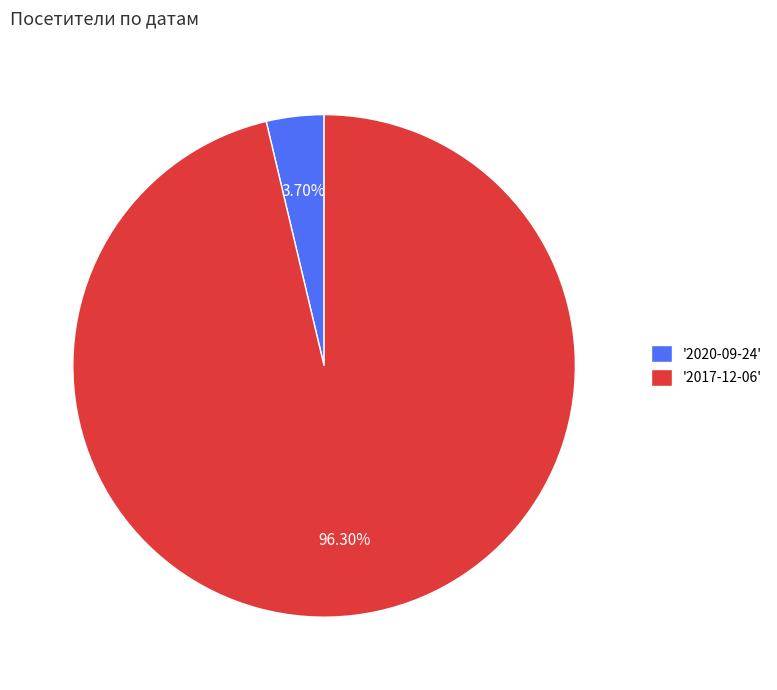

Rank the categories by value from lowest to highest.

'2020-09-24', '2017-12-06'